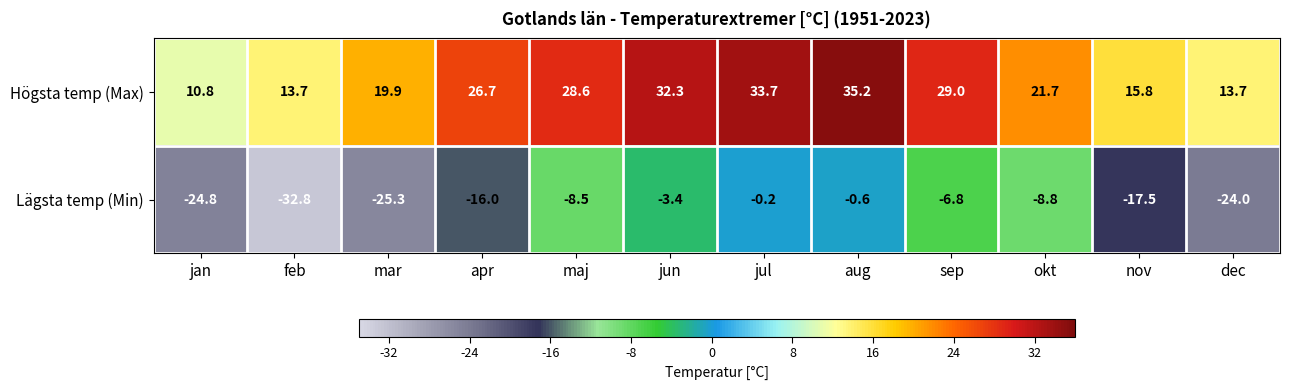

Rank the categories by Lägsta temp (Min) value from highest to lowest.

jul, aug, jun, sep, maj, okt, apr, nov, dec, jan, mar, feb